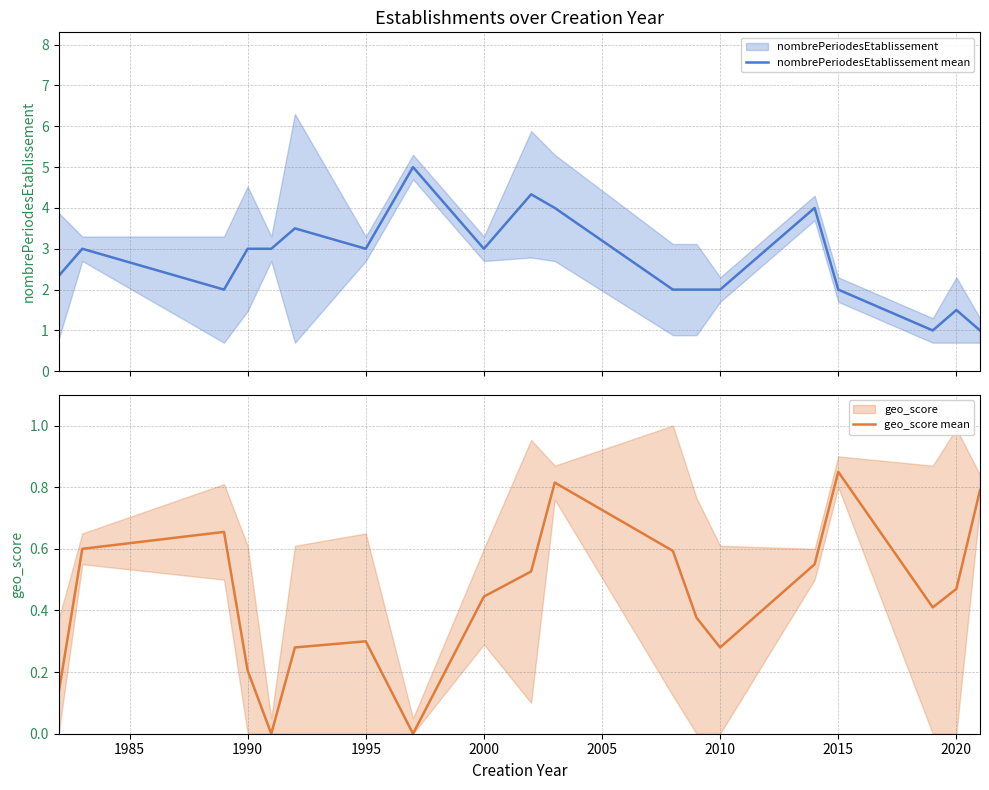

What is the difference between the second highest and second lowest values in the geo_score mean series?

0.8